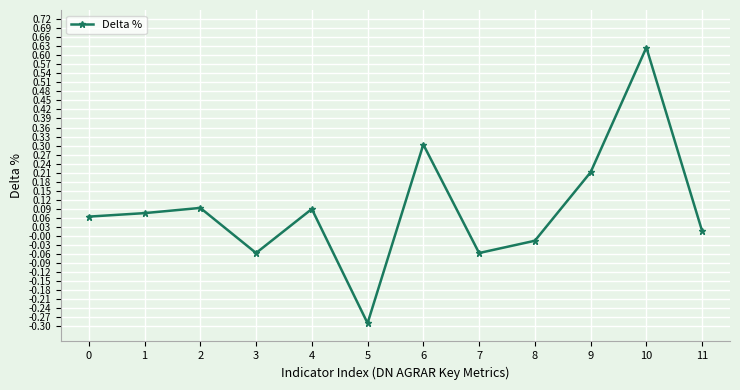

Which label corresponds to the smallest value in the chart?

5